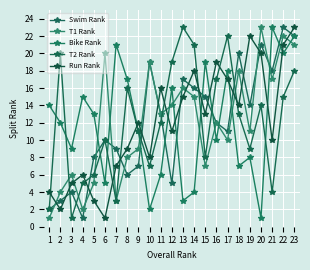

What is the approximate value of T2 Rank at 6?

10